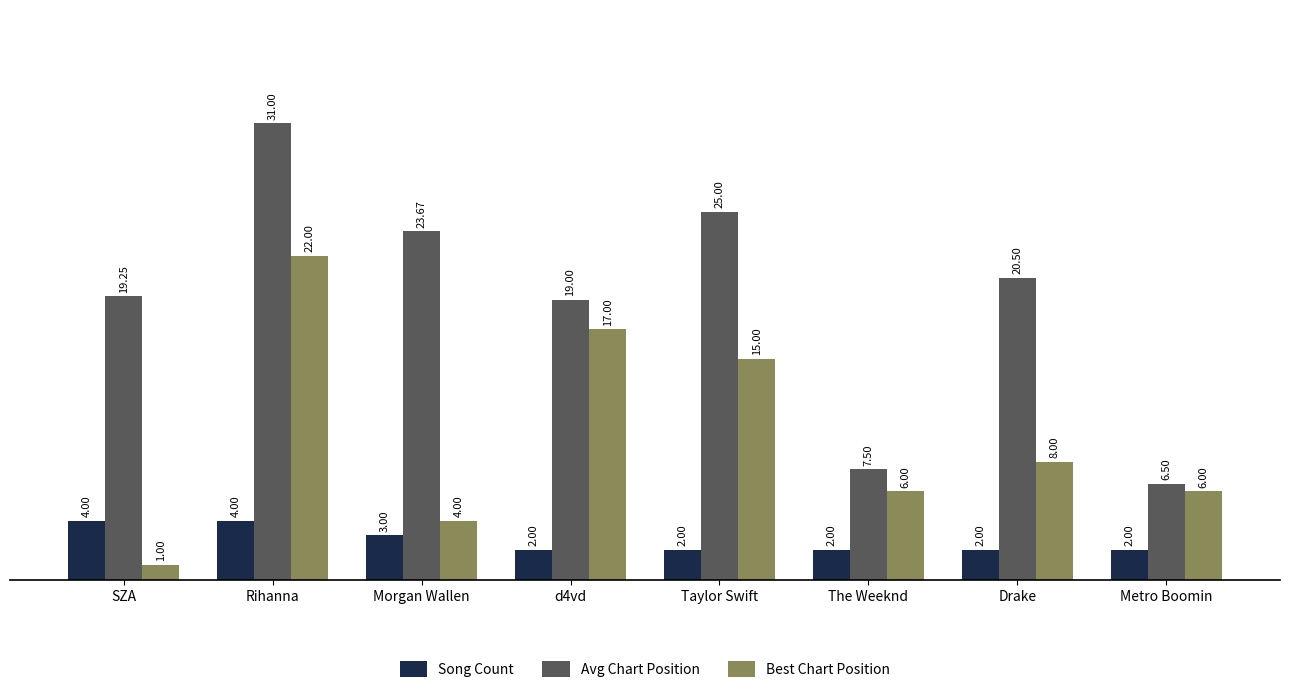

What is the lowest value of the Song Count series?

2.0